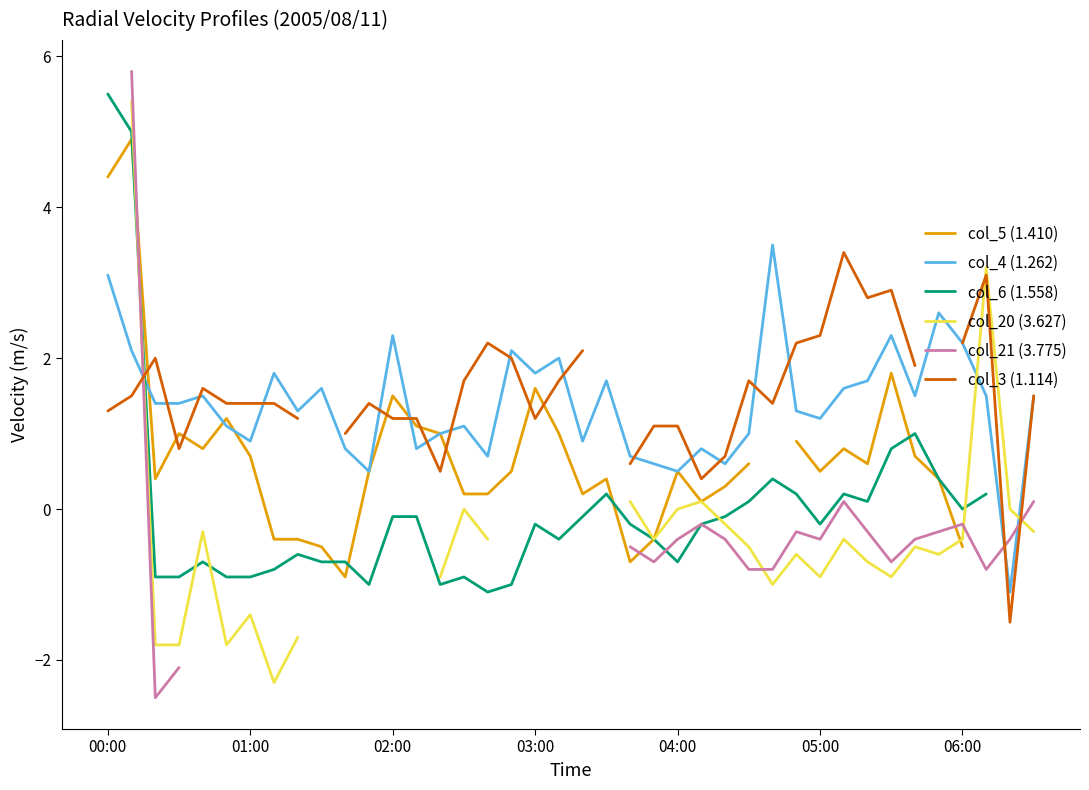

How many times do col_6 (1.558) and col_20 (3.627) cross each other?

5